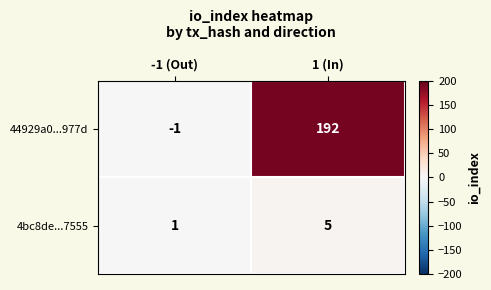

List the series in order of their peak value, highest first.

44929a0...977d, 4bc8de...7555